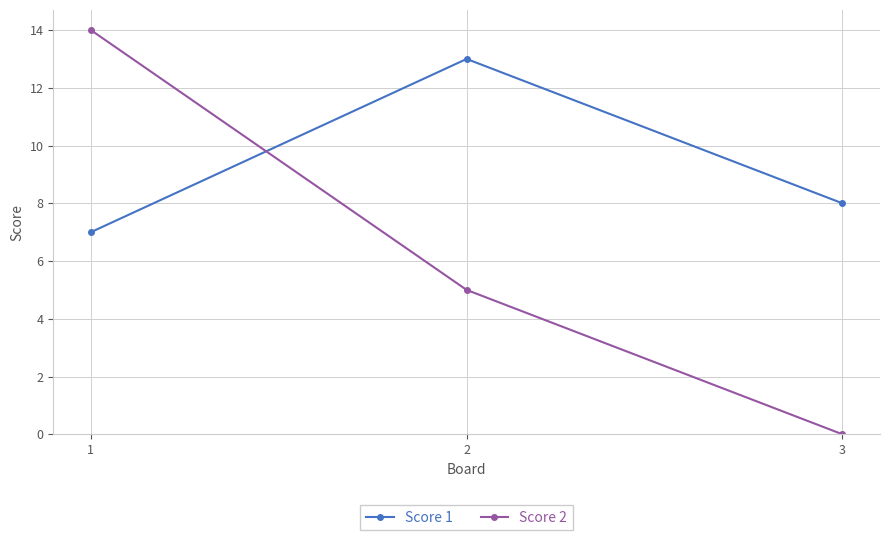

At which category does the chart reach its minimum across all series?

3